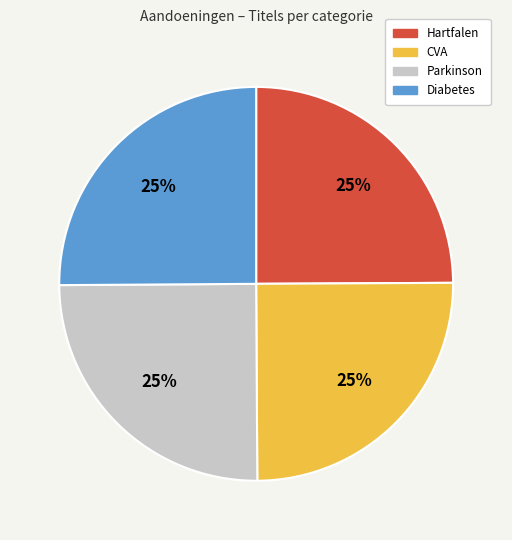

What percentage is the CVA slice, to the nearest percent?

25%